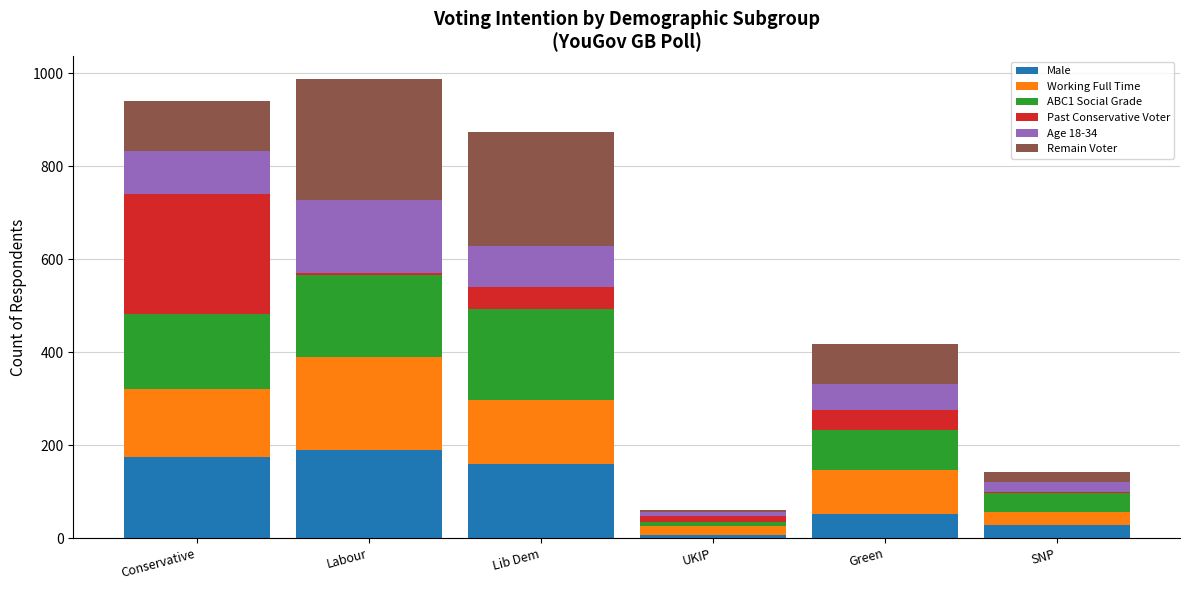

What is the sum of all Male values?

613